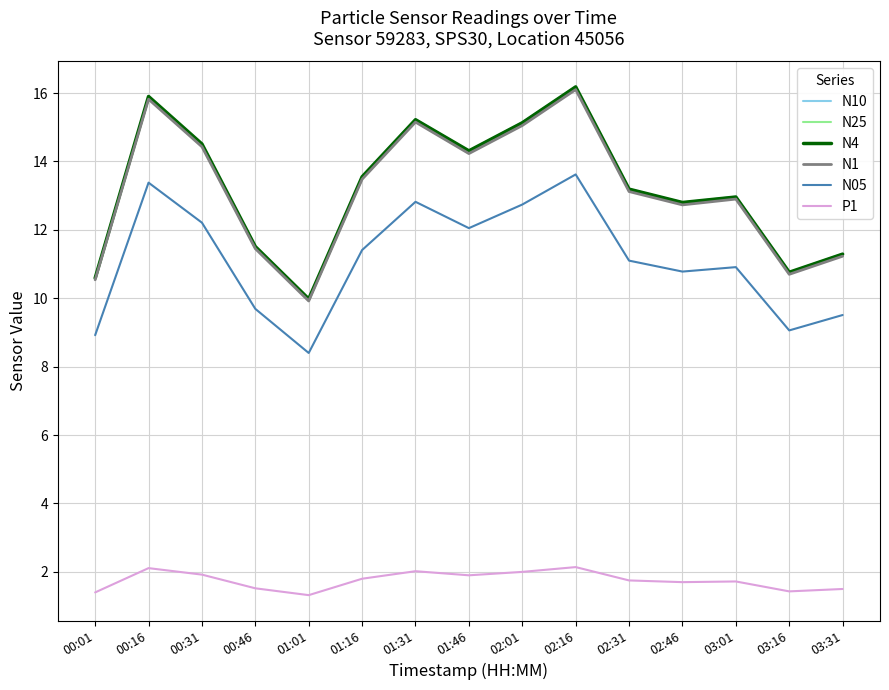

True or false: N05 has a value of 8.9 at 00:01.

True